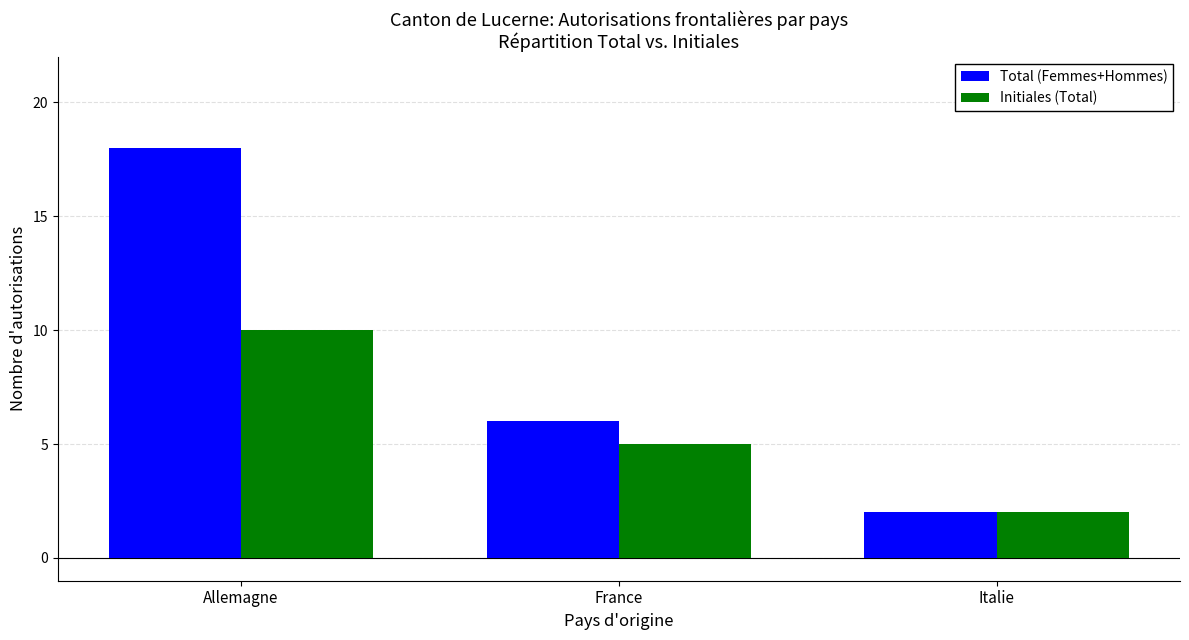

Is it true that Total (Femmes+Hommes) equals 2 at Italie?

True